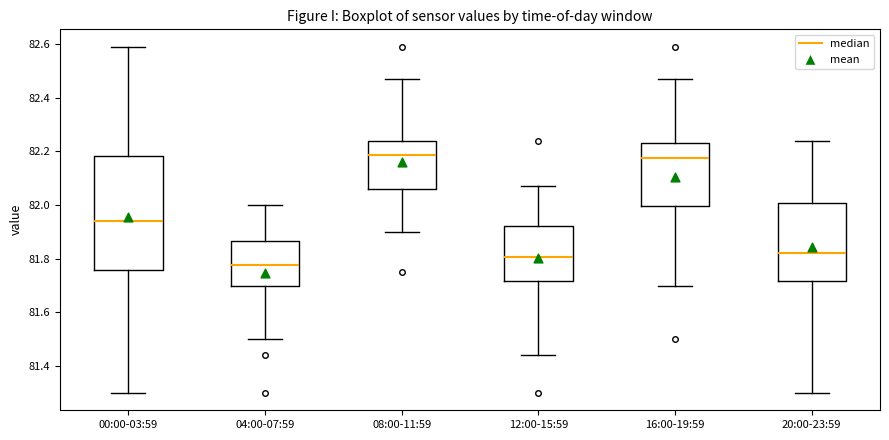

Reading left to right, read every box against the y-axis: the position of its median line, the range the box covers, and the ends of its whiskers. The values are not printed on the chart, so give them approximately, as read against the axis.

00:00-03:59: median 81.94, box 81.76 to 82.18, whiskers 81.30 to 82.60
04:00-07:59: median 81.78, box 81.70 to 81.86, whiskers 81.50 to 82.00
08:00-11:59: median 82.18, box 82.06 to 82.24, whiskers 81.90 to 82.48
12:00-15:59: median 81.80, box 81.72 to 81.92, whiskers 81.44 to 82.08
16:00-19:59: median 82.18, box 82.00 to 82.24, whiskers 81.70 to 82.48
20:00-23:59: median 81.82, box 81.72 to 82.00, whiskers 81.30 to 82.24